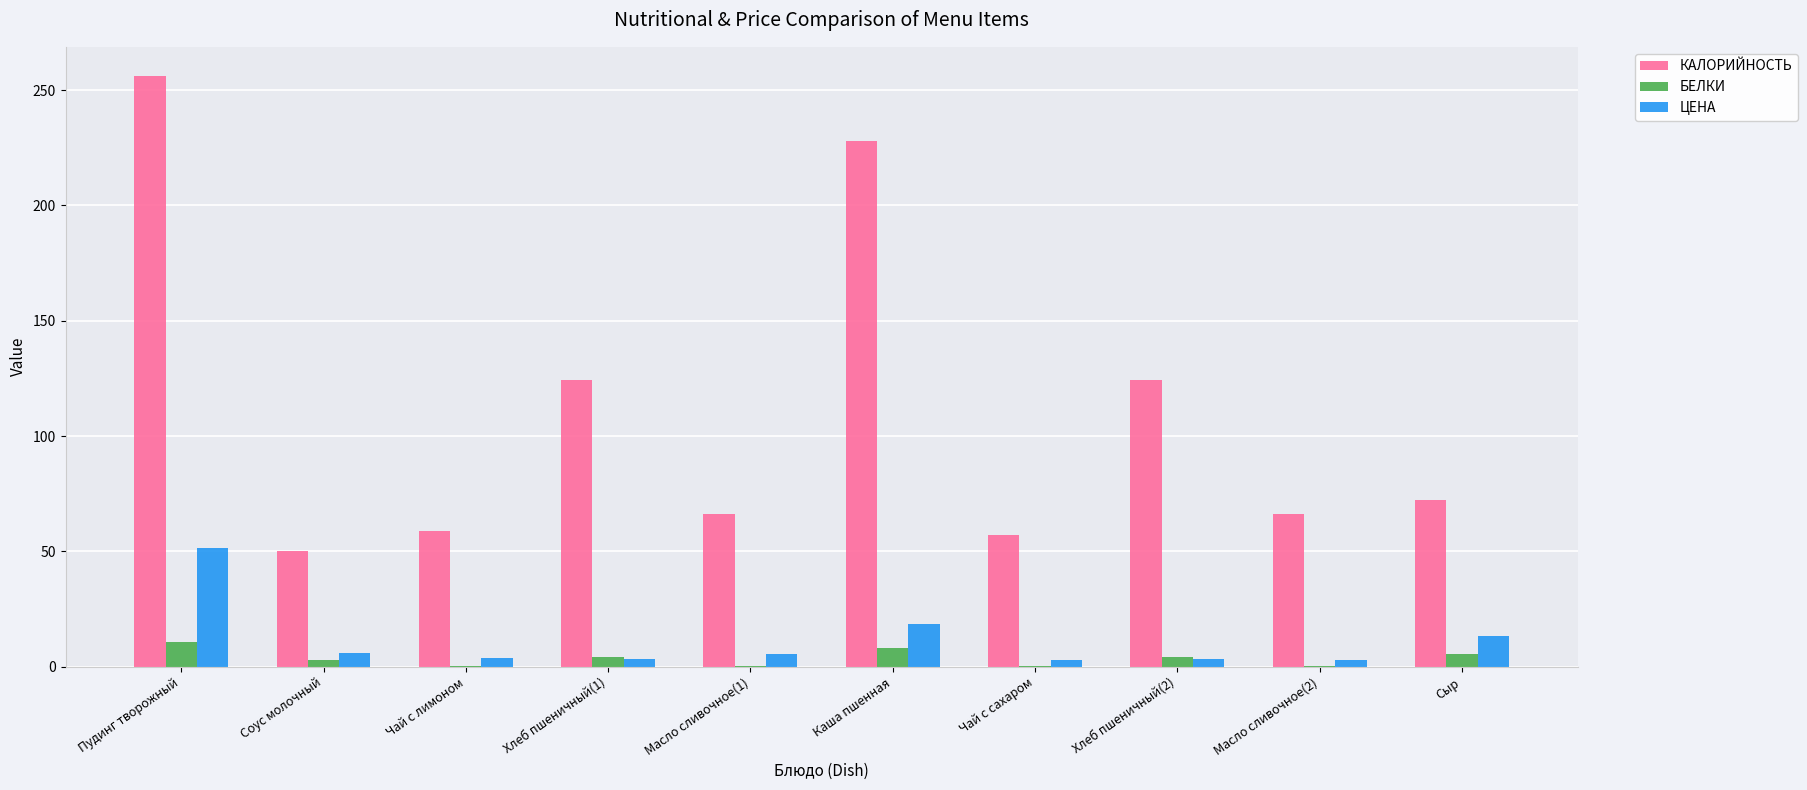

What is the maximum value for БЕЛКИ?

10.6